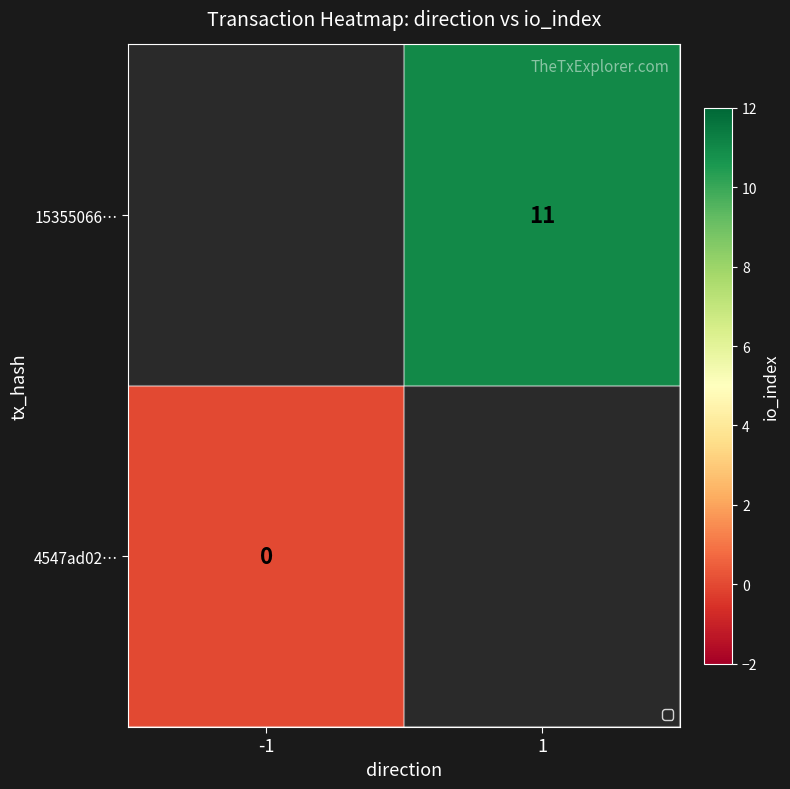

At how many categories does at least one series exceed 5?

1